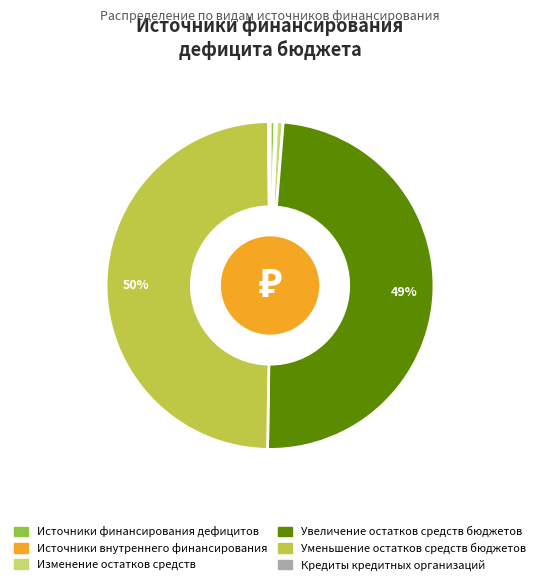

To the nearest percent, what is the average slice percentage?

17%